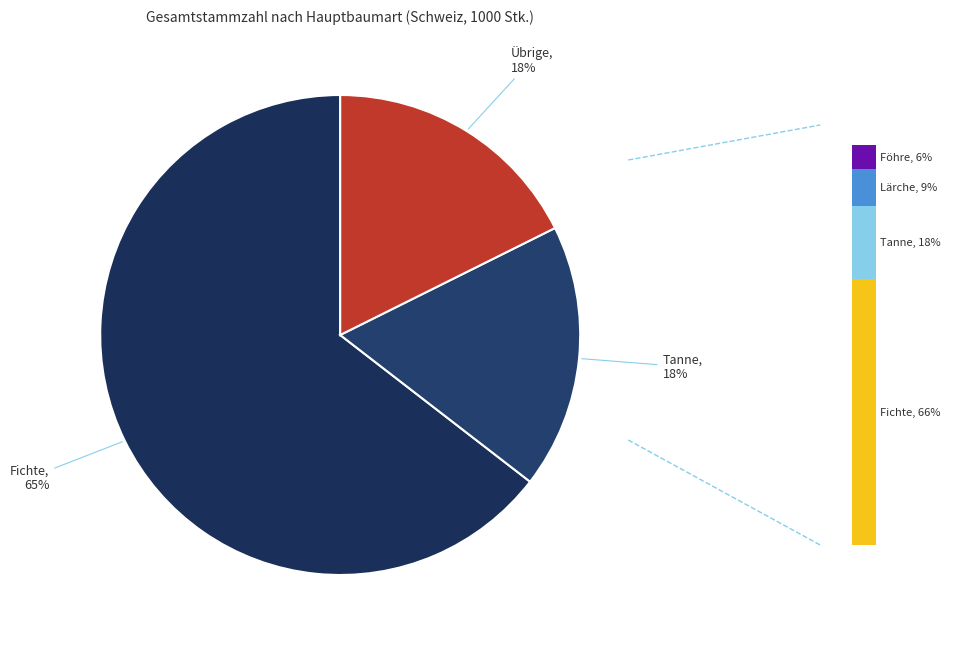

Does any single category account for the majority?

Yes